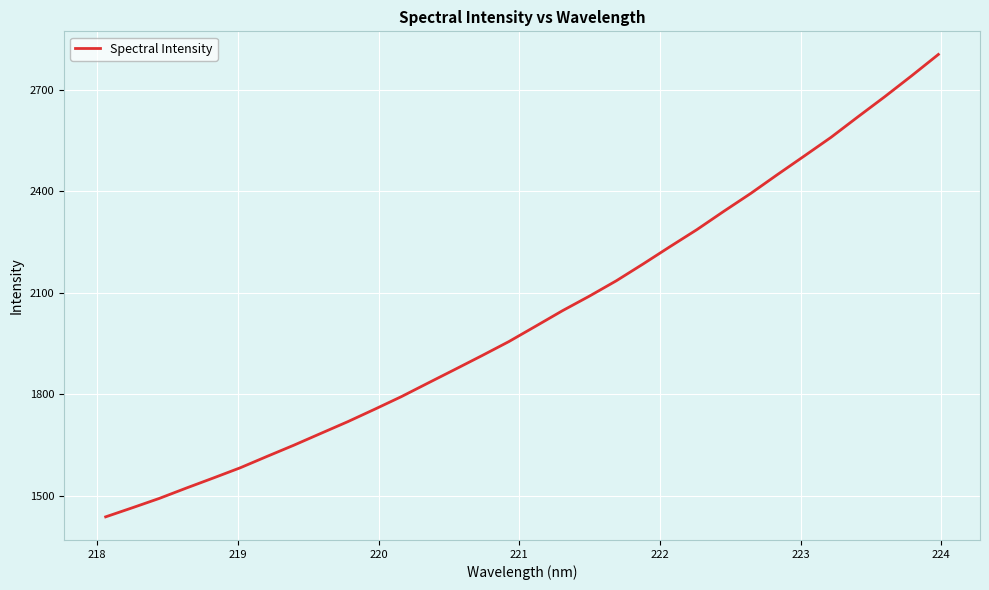

What is the maximum value shown in the chart?

2804.6